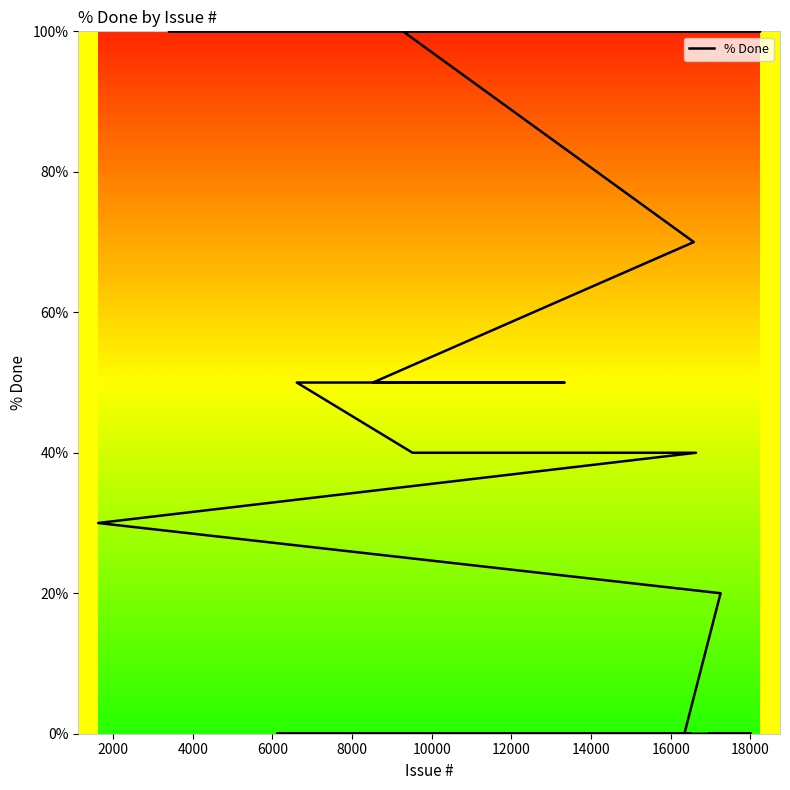

Is it true that the value at 8000 is 56?

False